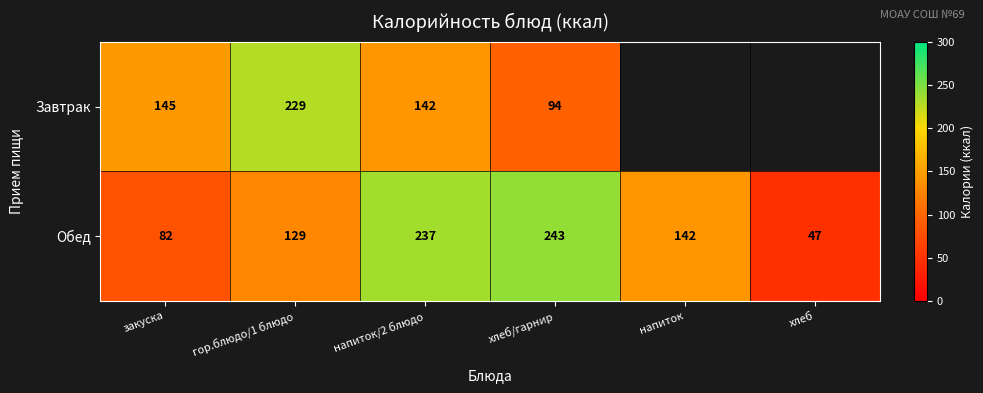

Rank the series at хлеб/гарнир from lowest to highest value.

Завтрак, Обед